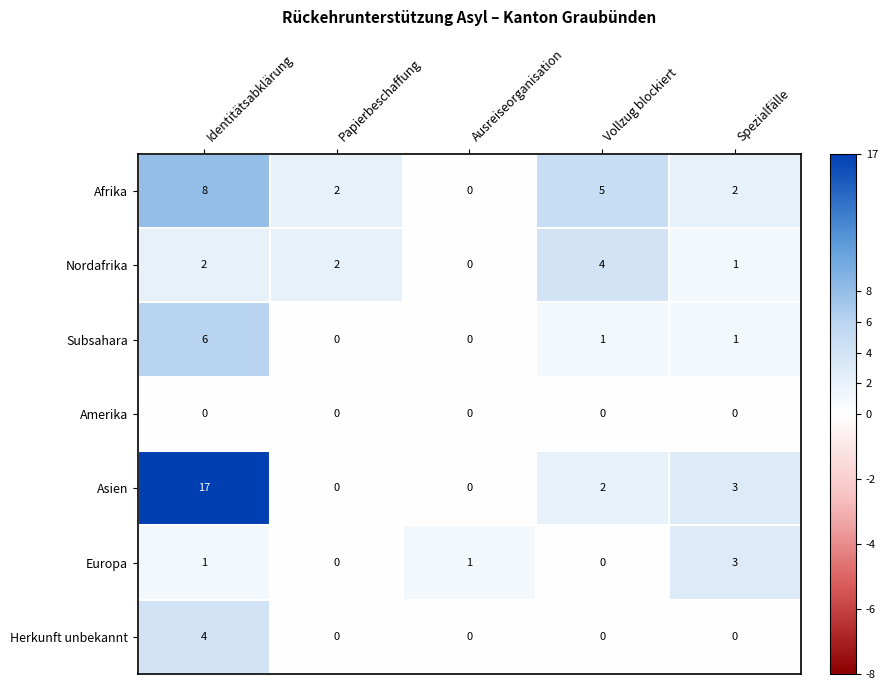

At which label does Asien first exceed 2?

Identitätsabklärung